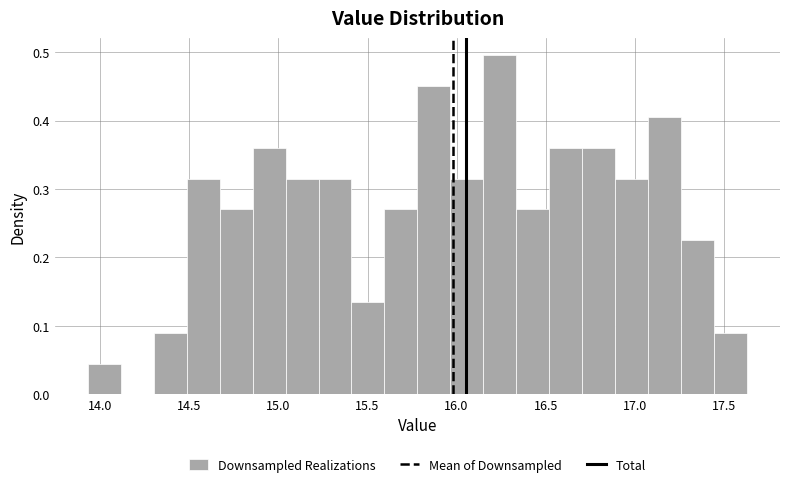

Around what value on the x-axis is the tallest bar? Give the approximate position of its centre, as read against the axis.

16.25